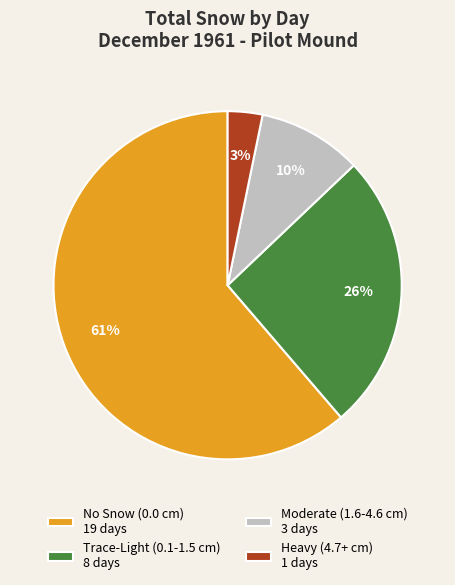

Is the sum of Heavy (4.7+ cm) 1 days and Moderate (1.6-4.6 cm) 3 days greater than half?

No